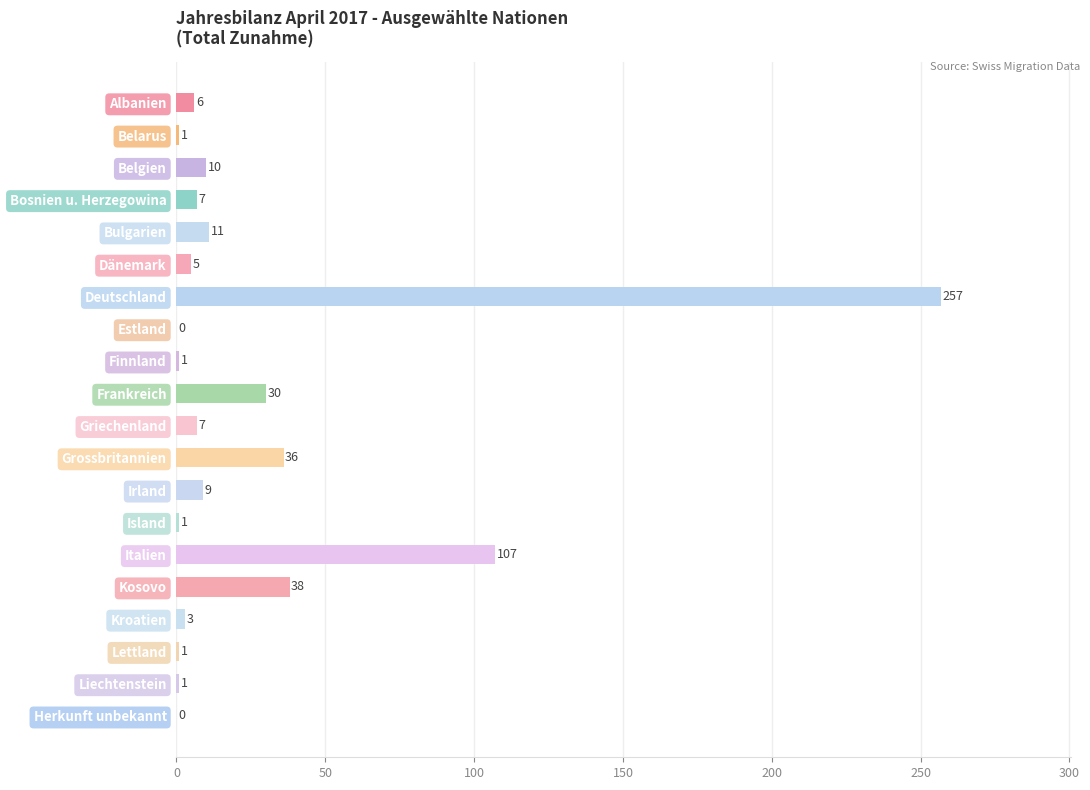

What is the greatest value displayed?

257